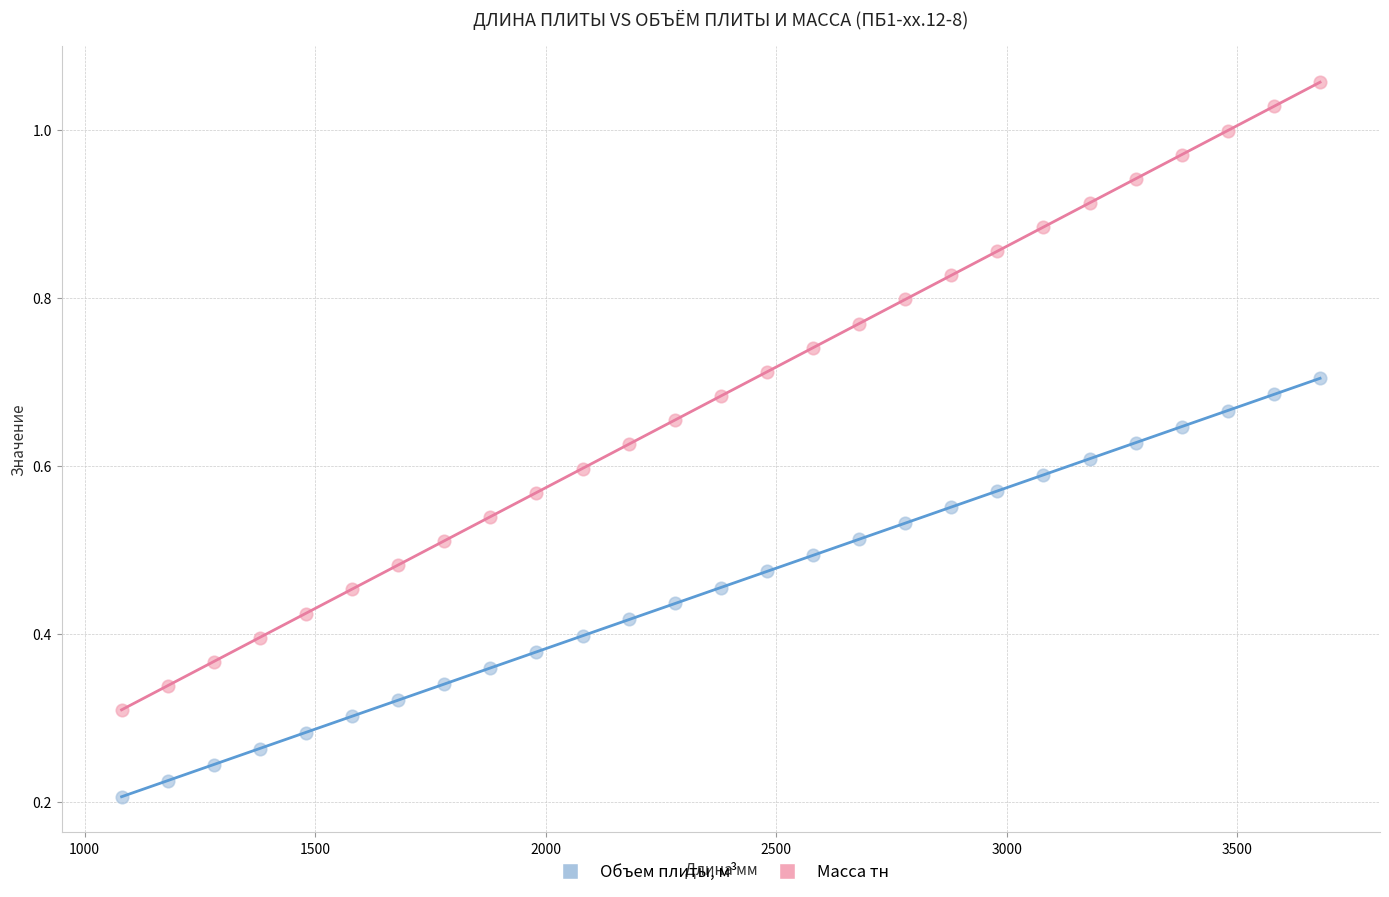

Which series contains the lowest Y value?

Объем плиты, м³